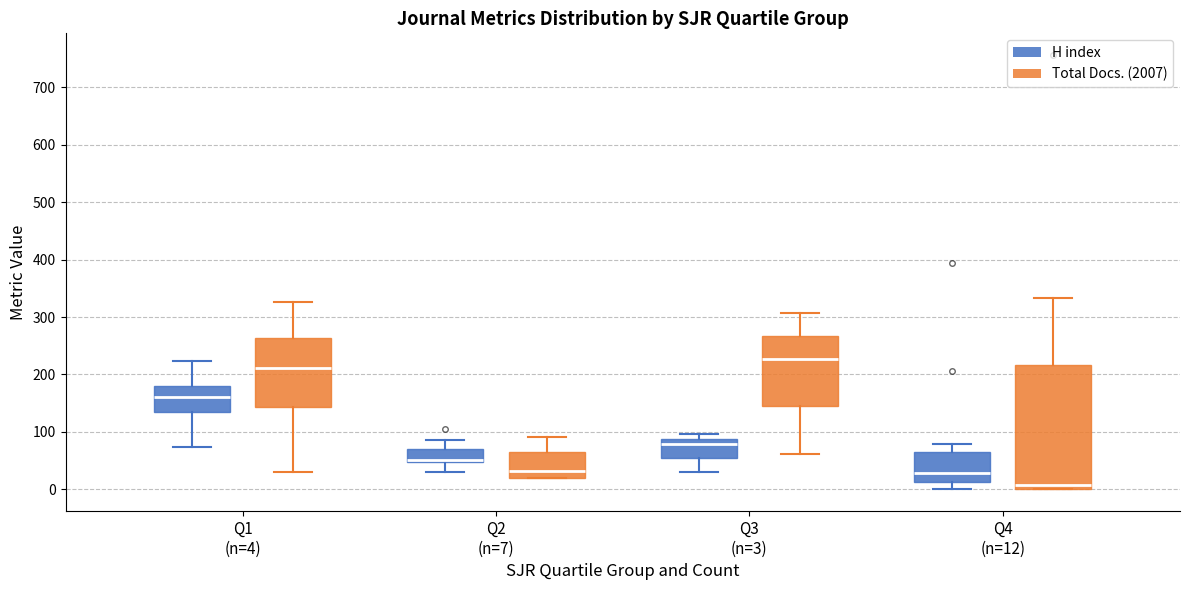

Reading left to right, read every box against the y-axis: the position of its median line, the range the box covers, and the ends of its whiskers. The values are not printed on the chart, so give them approximately, as read against the axis.

Q1 (n=4) (H index): median 160, box 140 to 180, whiskers 70 to 220
Q1 (n=4) (Total Docs. (2007)): median 210, box 140 to 260, whiskers 30 to 330
Q2 (n=7) (H index): median 50 (drawn on the box's lower edge), box 50 to 70, whiskers 30 to 90
Q2 (n=7) (Total Docs. (2007)): median 30, box 20 to 70, whiskers 20 to 90
Q3 (n=3) (H index): median 80, box 60 to 90, whiskers 30 to 100
Q3 (n=3) (Total Docs. (2007)): median 230, box 140 to 270, whiskers 60 to 310
Q4 (n=12) (H index): median 30, box 10 to 70, whiskers 0 to 80
Q4 (n=12) (Total Docs. (2007)): median 10, box 0 to 220, whiskers 0 to 330